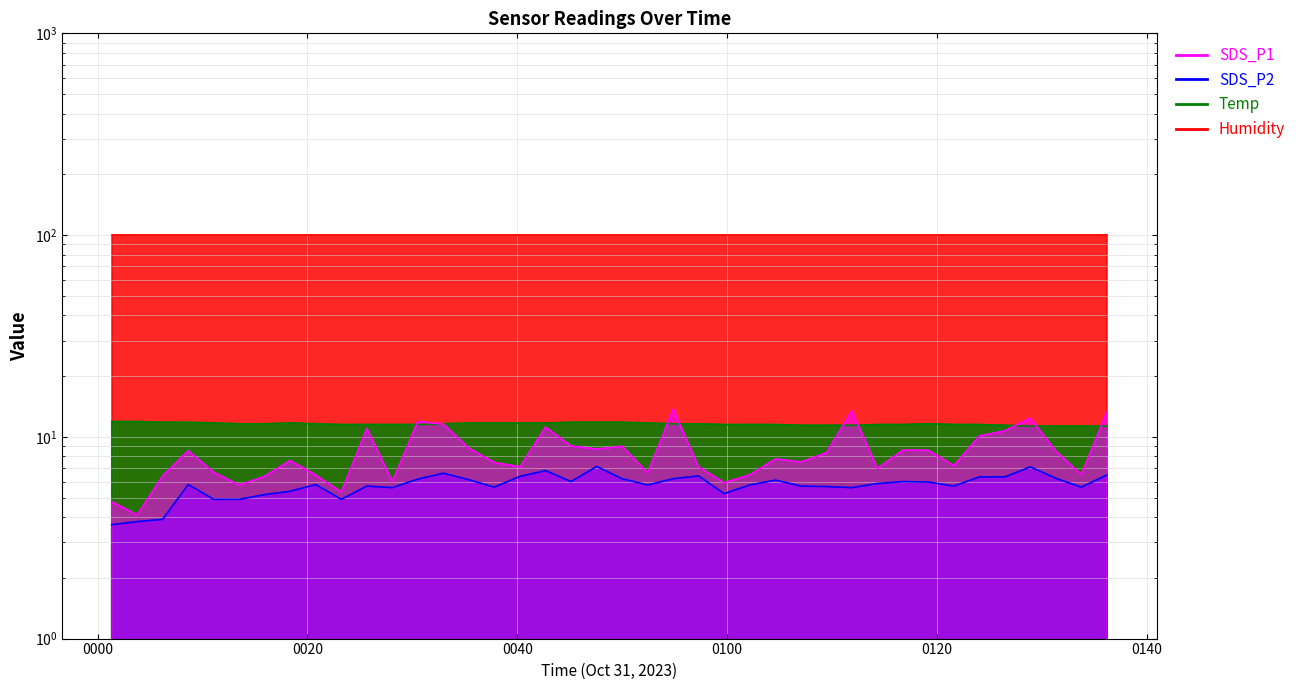

Read the Temp value at 2023/10/31 00:52:26.

11.7